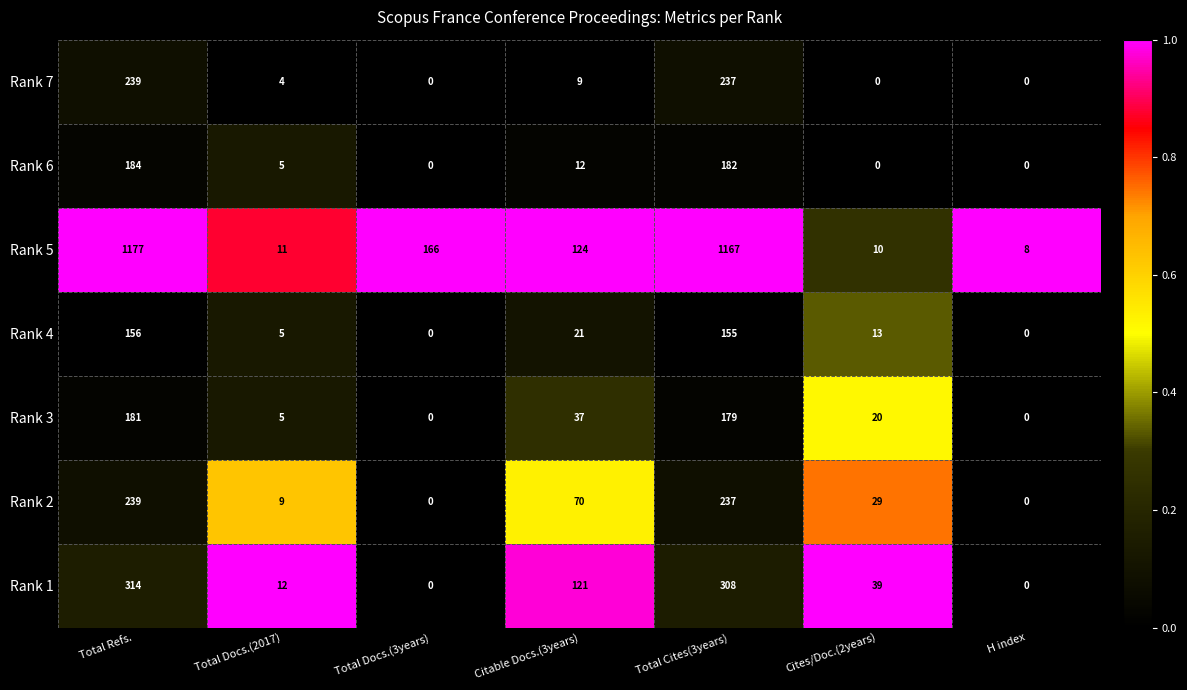

How many series are shown in this chart?

7